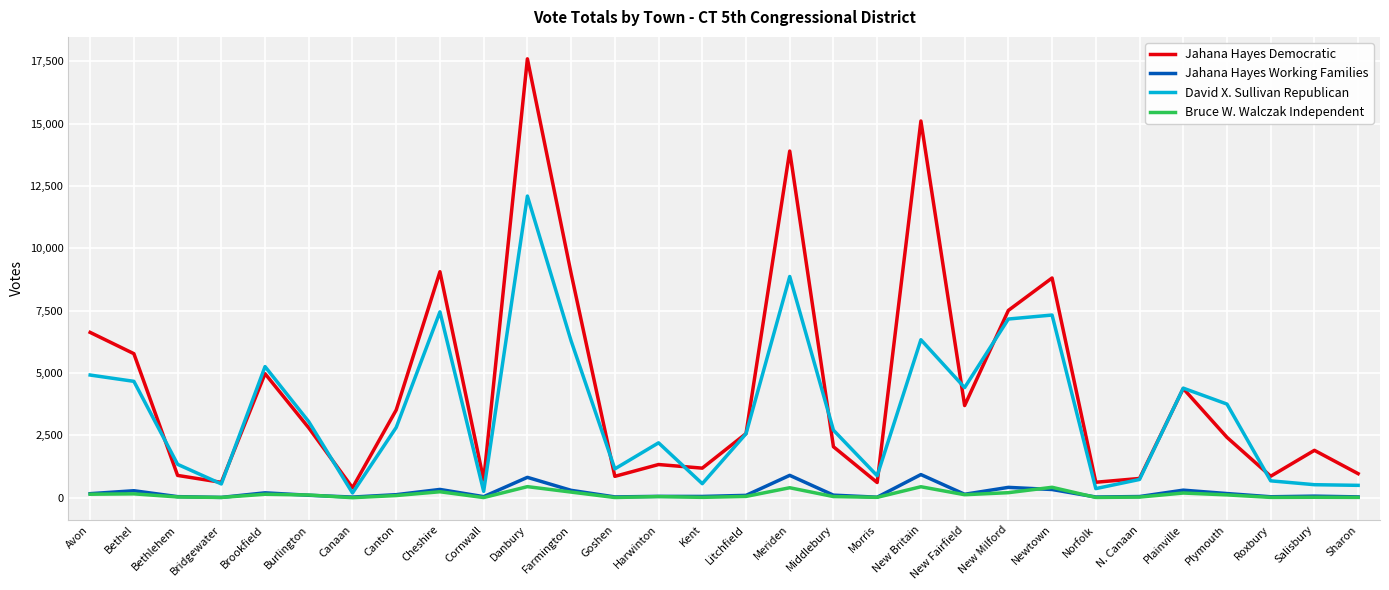

Is this an area chart (filled region under the line)?

No